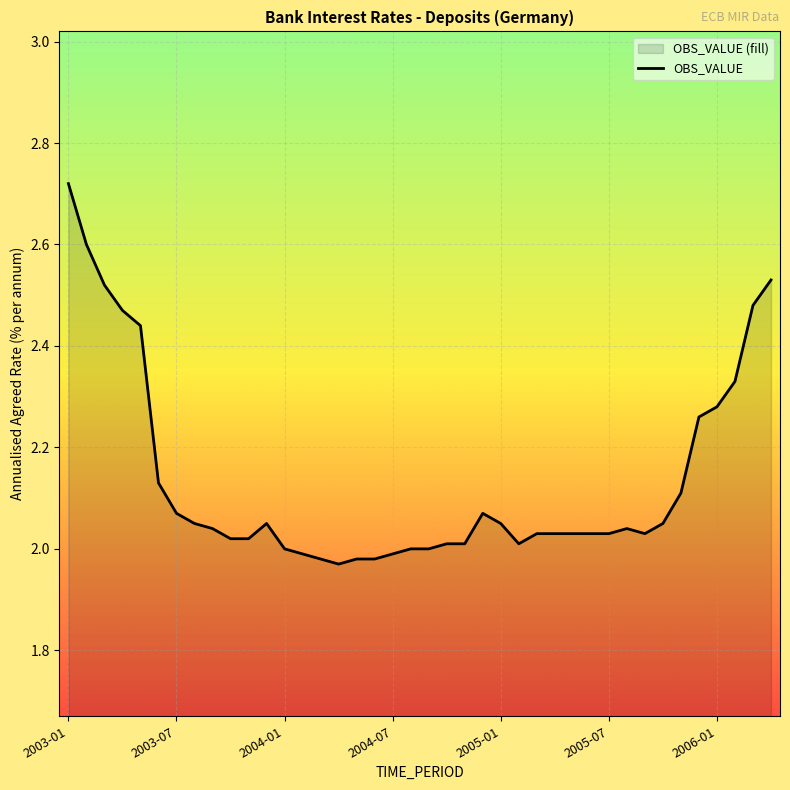

What is the change in value from 2004-07 to 2006-01?

+0.3